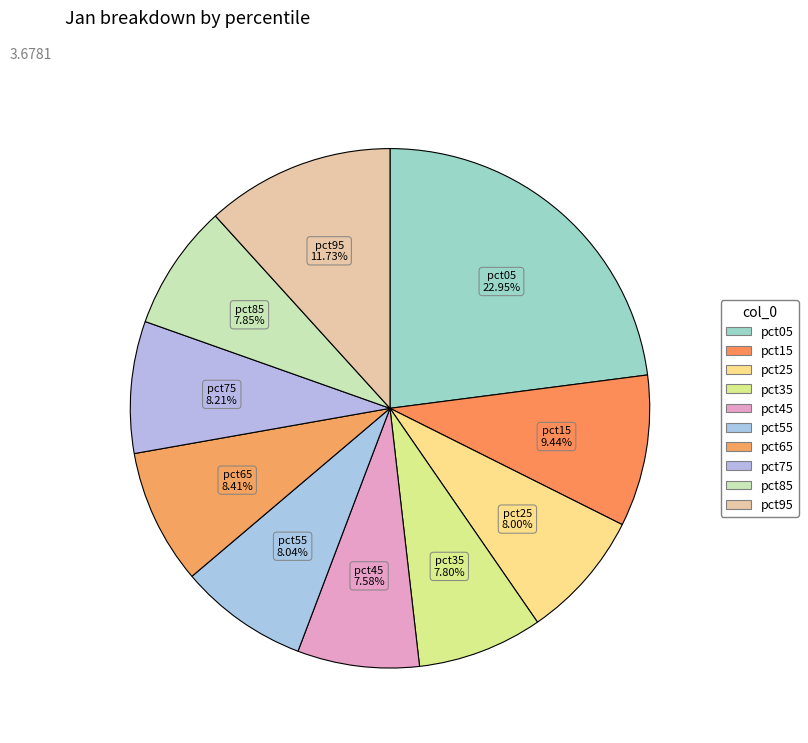

True or false: pct45 accounts for 19% of the total.

False